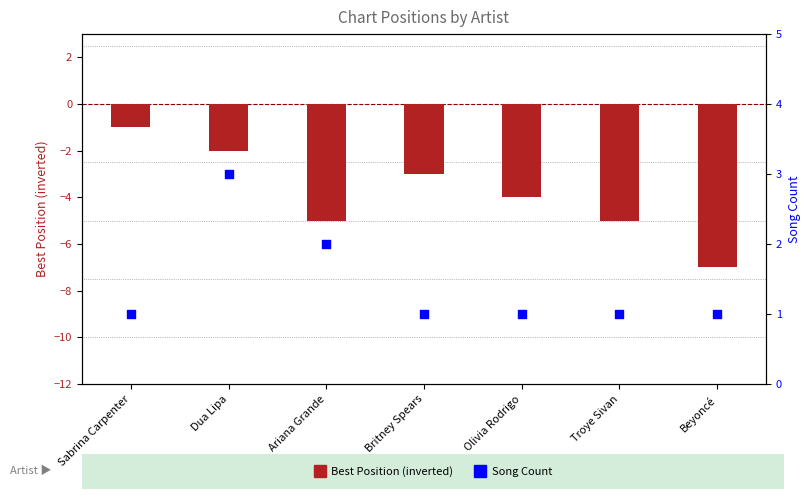

At which category is the sum across all series the highest?

Dua Lipa